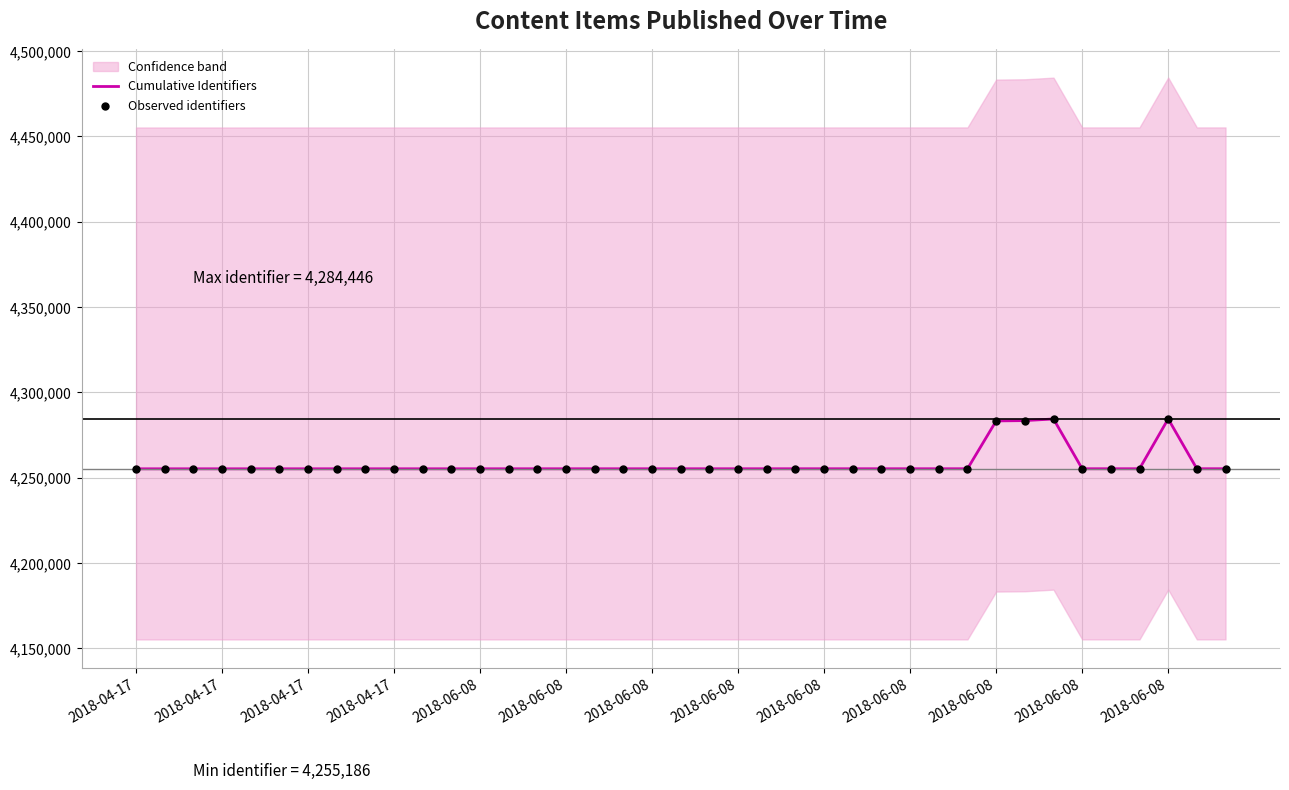

Is the value of Cumulative Identifiers at 32 greater than the value of Observed identifiers at 2018-06-08?

Yes